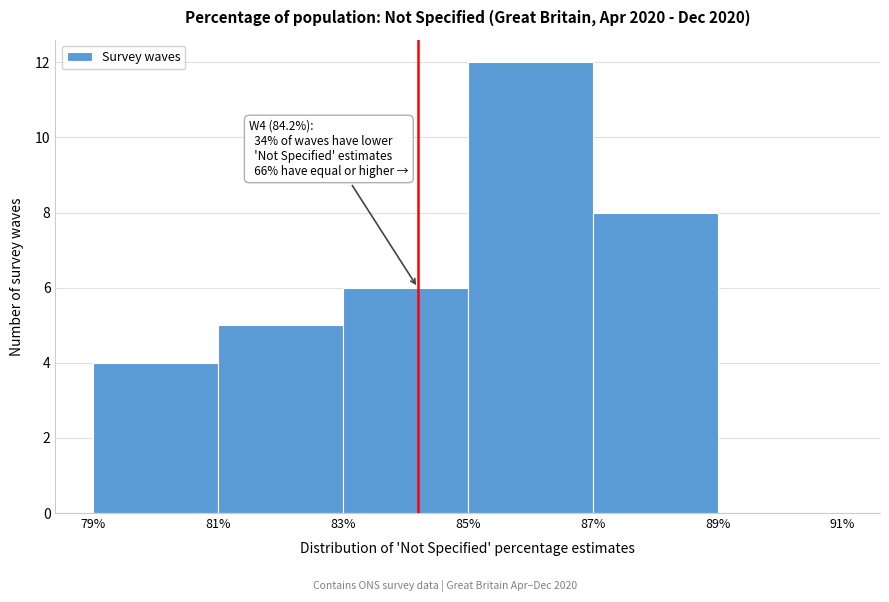

Over which range of the x-axis is the bar tallest?

85% to 87%